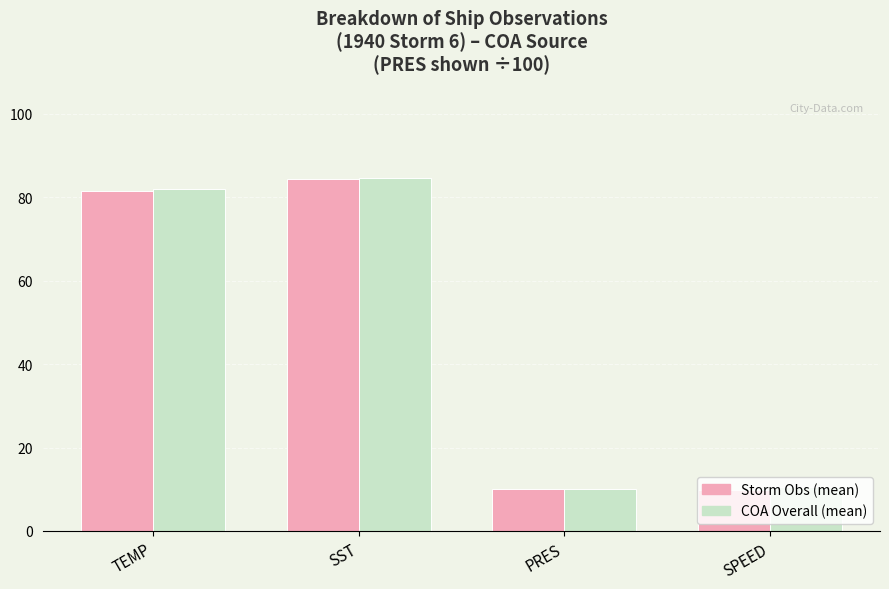

What is the highest value of the Storm Obs (mean) series?

84.3